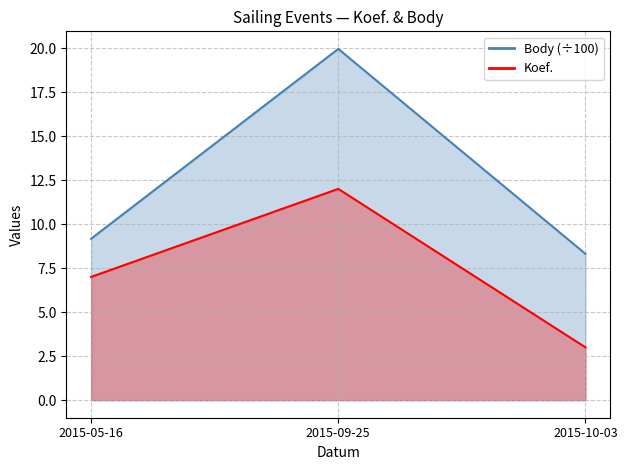

What is the difference between the Body values at 2015-09-25 and 2015-05-16?

10.8